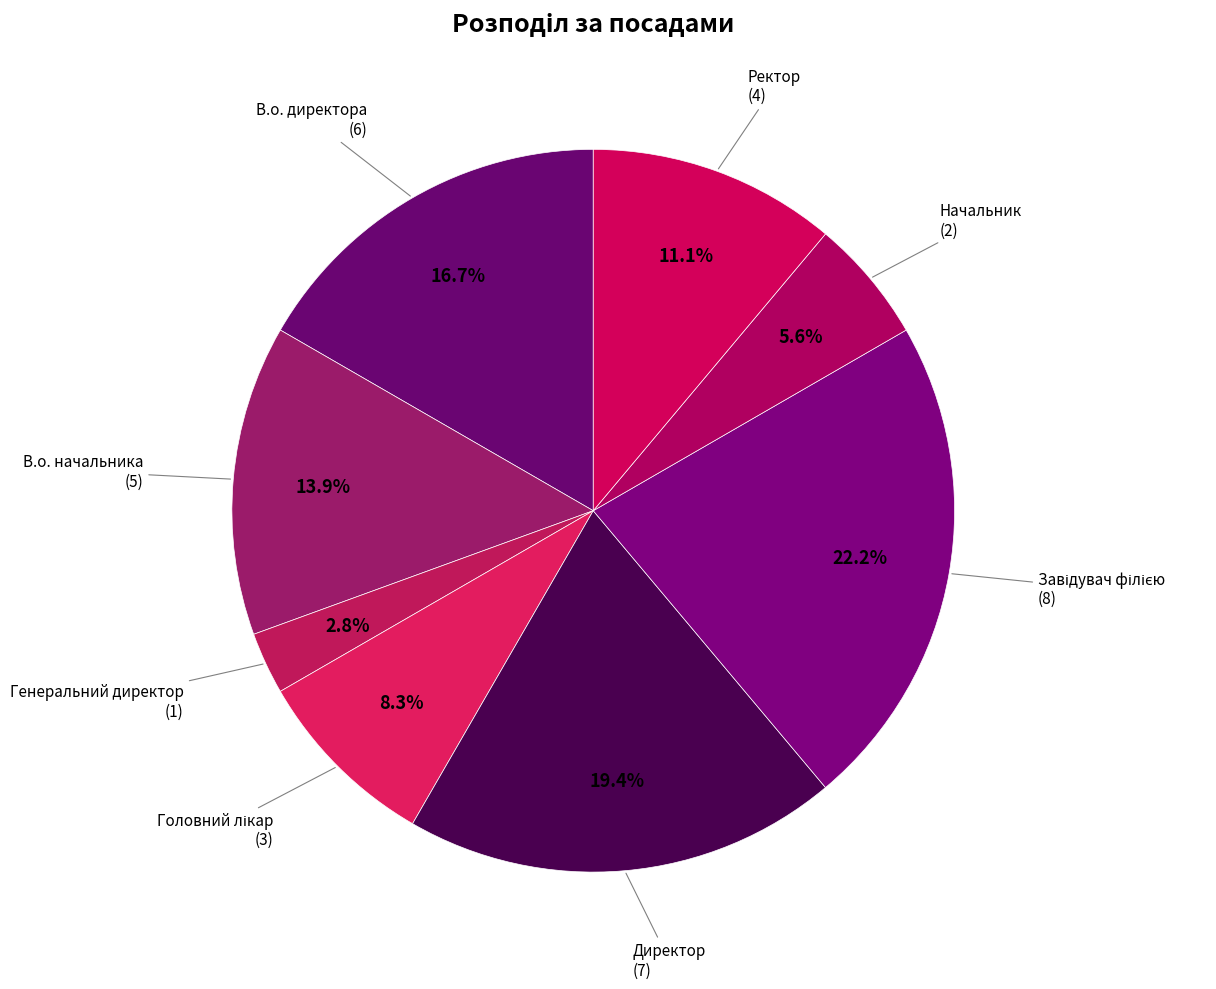

To the nearest percent, what portion does В.о. директора represent?

17%